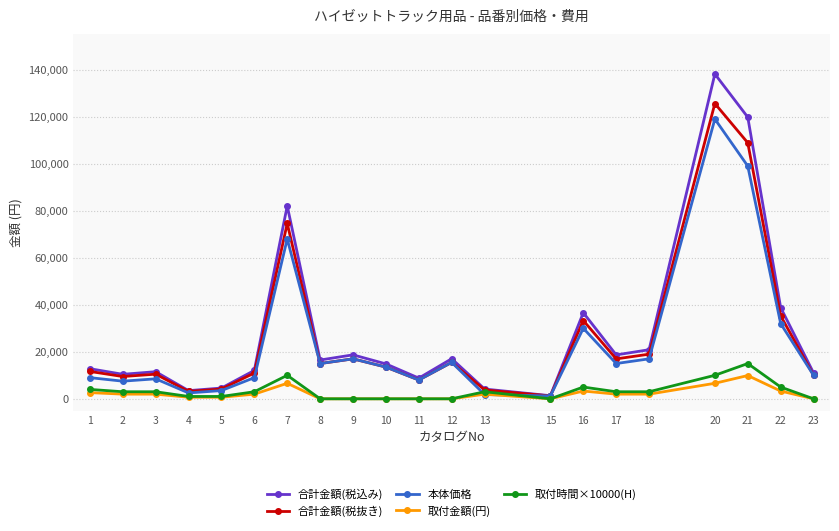

Does the chart display data point markers on the line(s)?

Yes